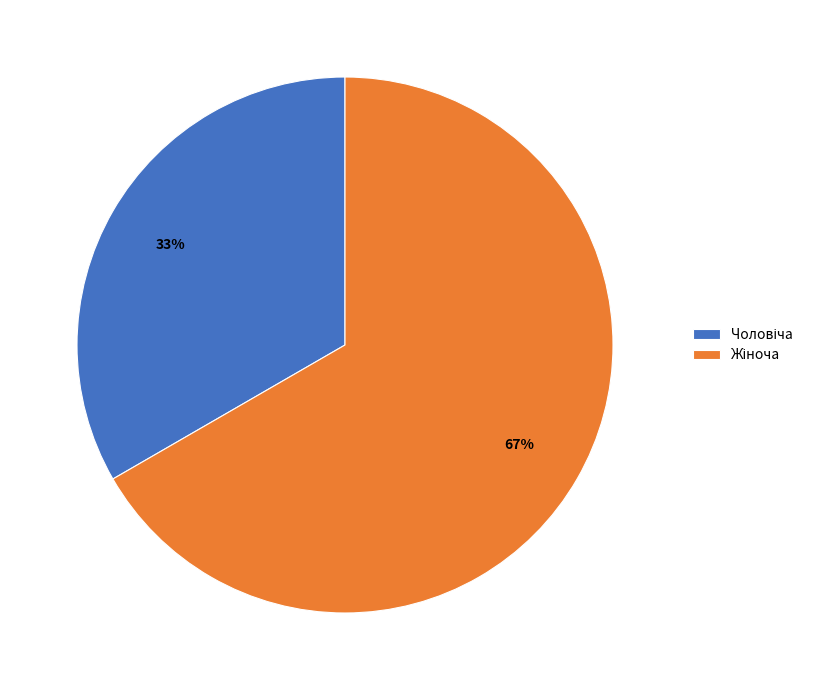

Is there any slice that represents more than half of the pie?

Yes